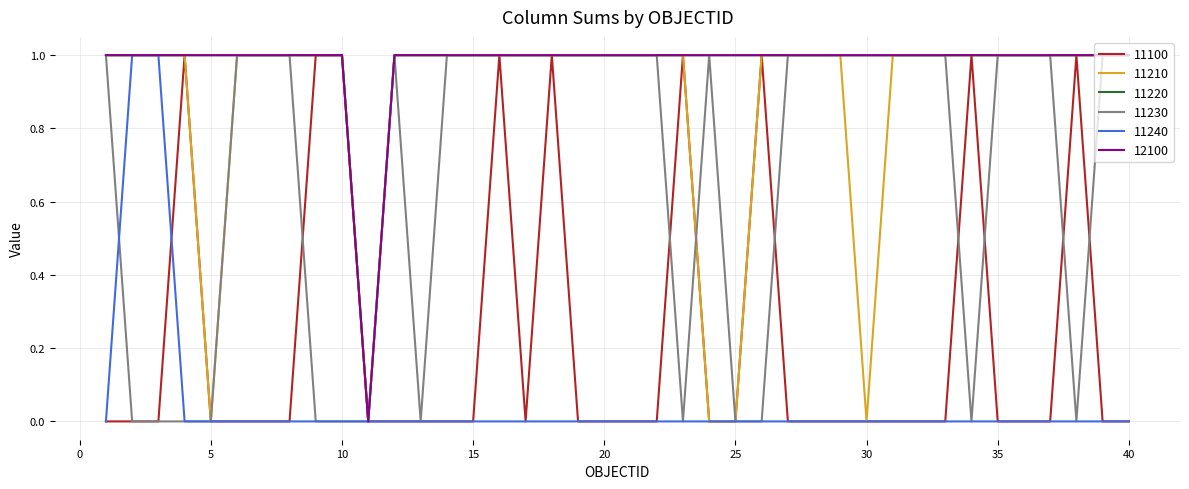

Is this an area chart (filled region under the line)?

No